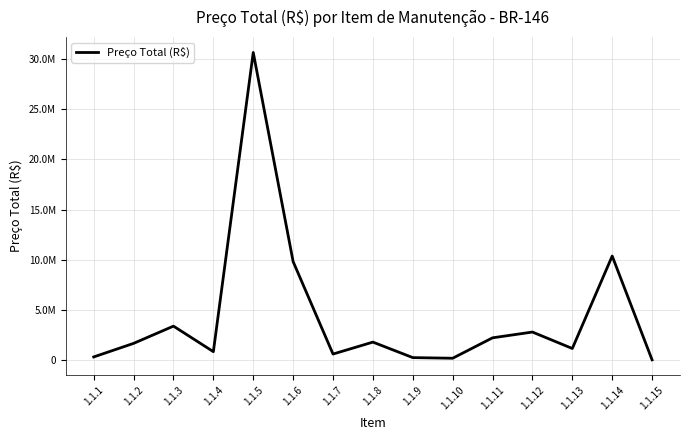

How many points are lower than both their immediate neighbors (excluding endpoints)?

4